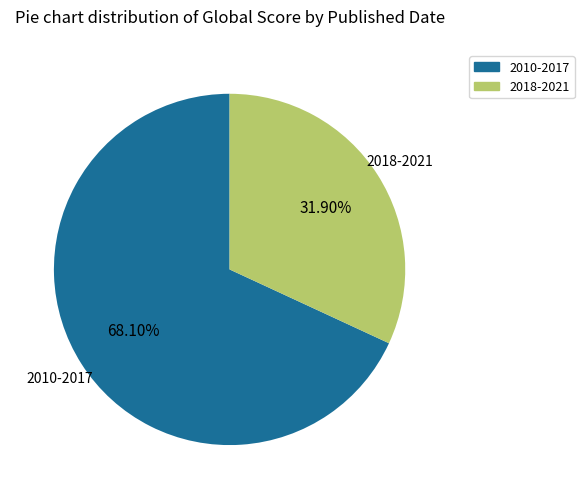

Does any single category account for the majority?

Yes